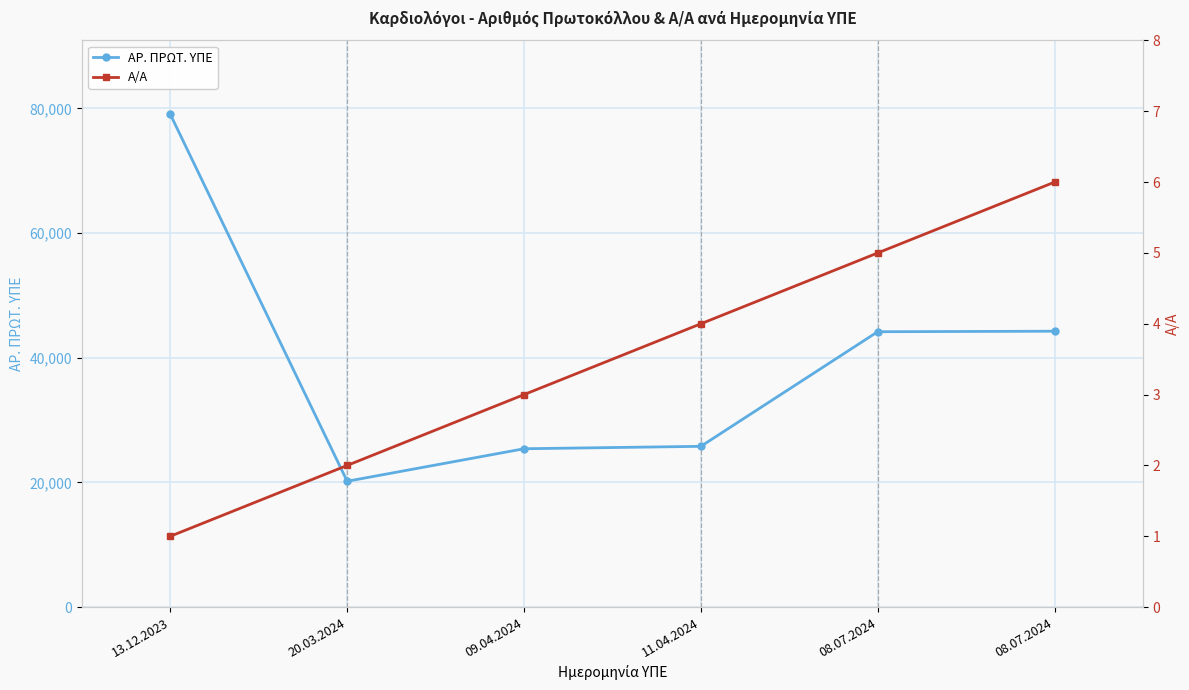

List the labels in order of ΑΡ. ΠΡΩΤ. ΥΠΕ value, smallest first.

20.03.2024, 09.04.2024, 11.04.2024, 08.07.2024, 08.07.2024, 13.12.2023